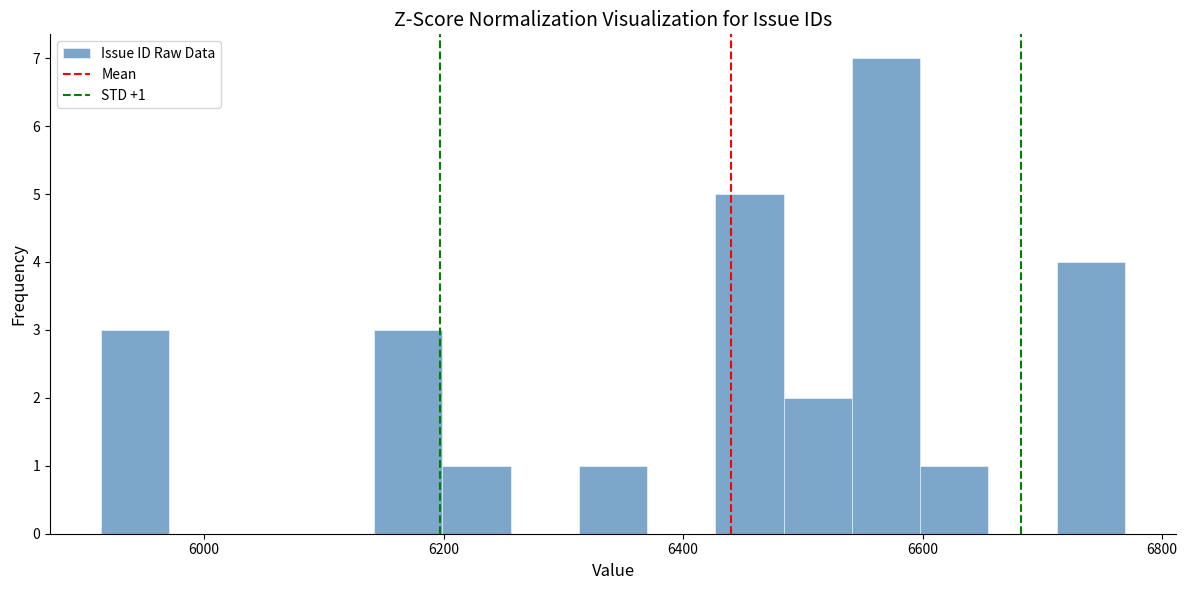

Read against the x-axis, roughly where is the centre of the tallest bar?

6560